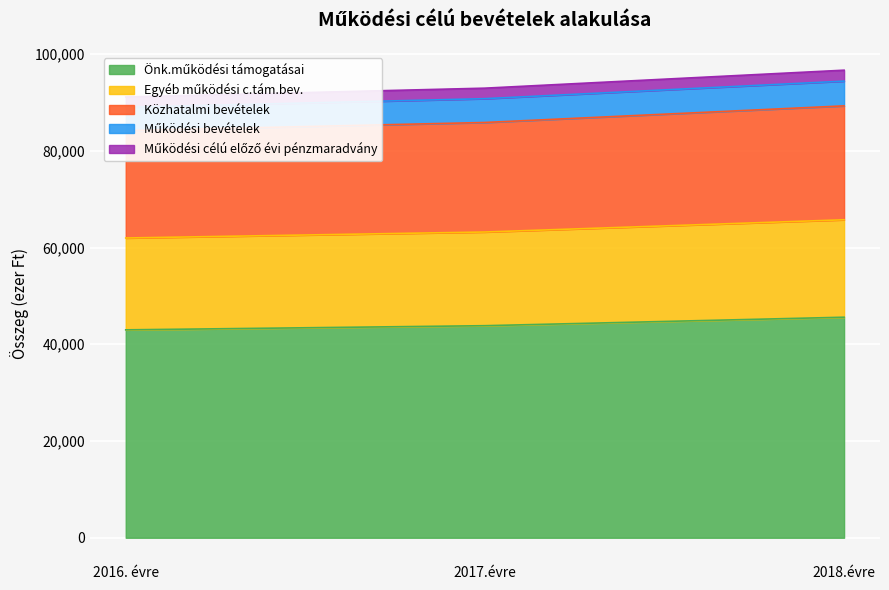

What is the minimum value shown in the chart?

42984.0